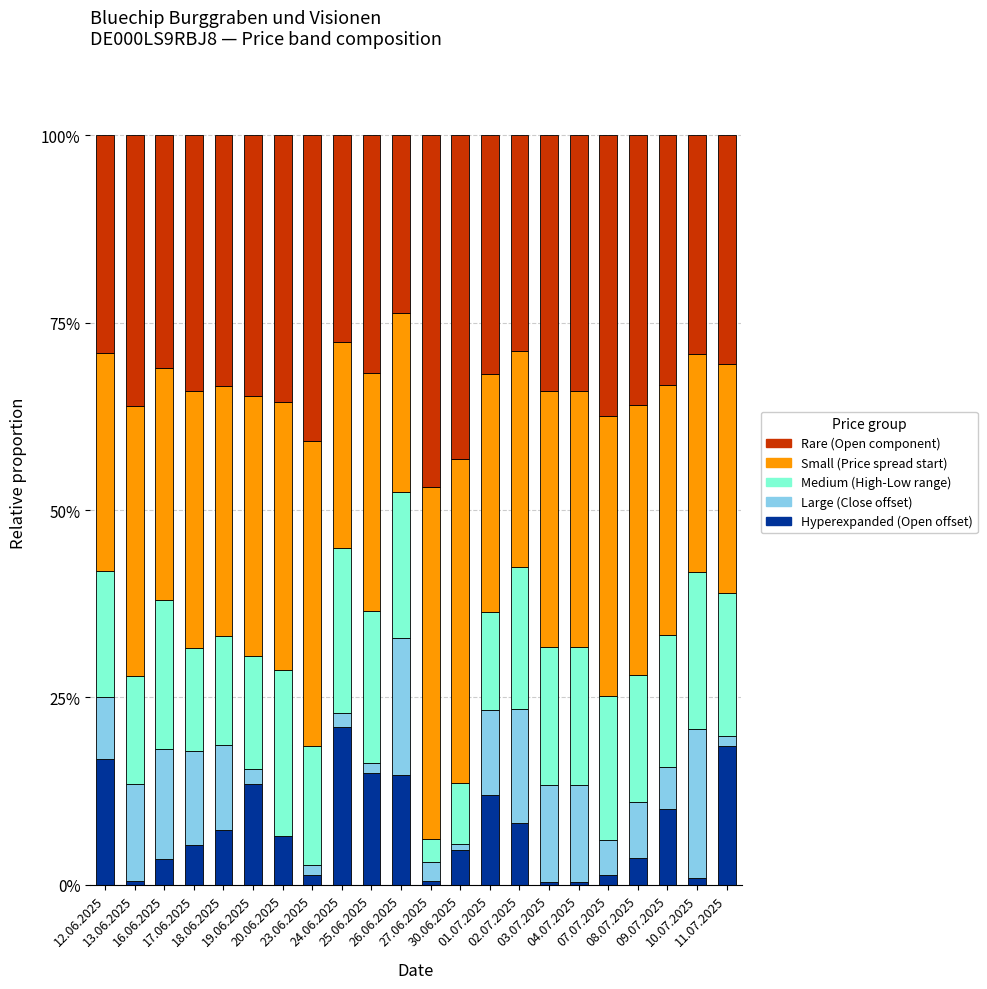

Where is Rare (Open component) nearest to the value 35?

19.06.2025